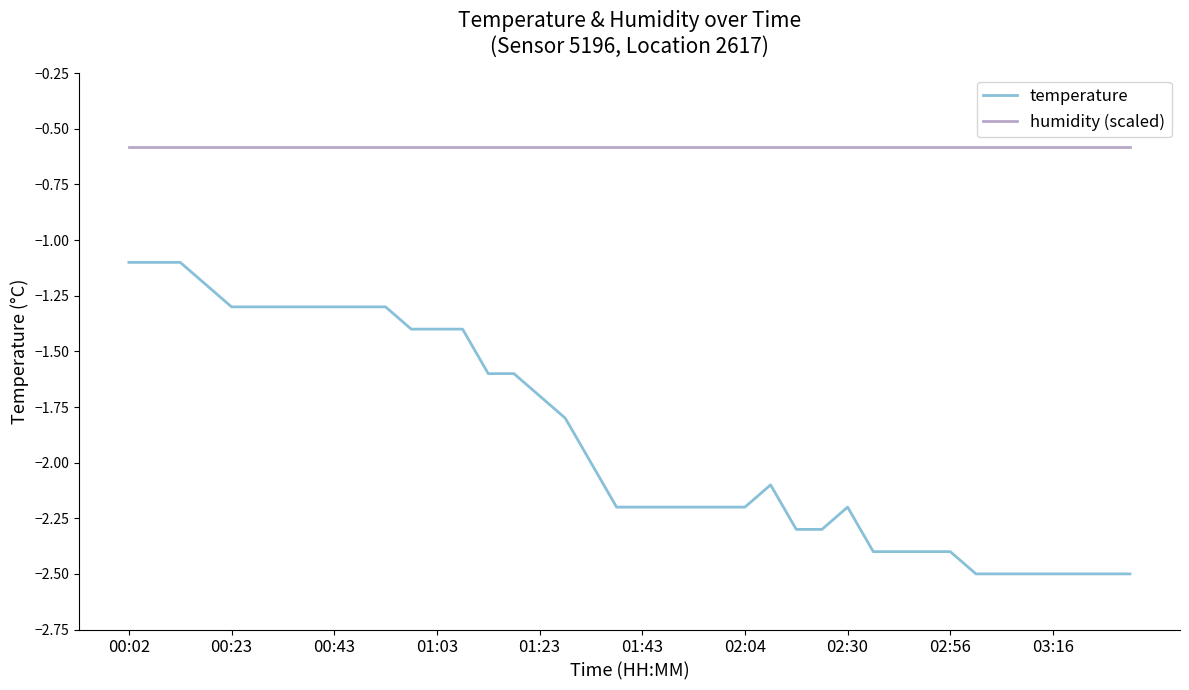

What is the minimum value for temperature?

-2.5